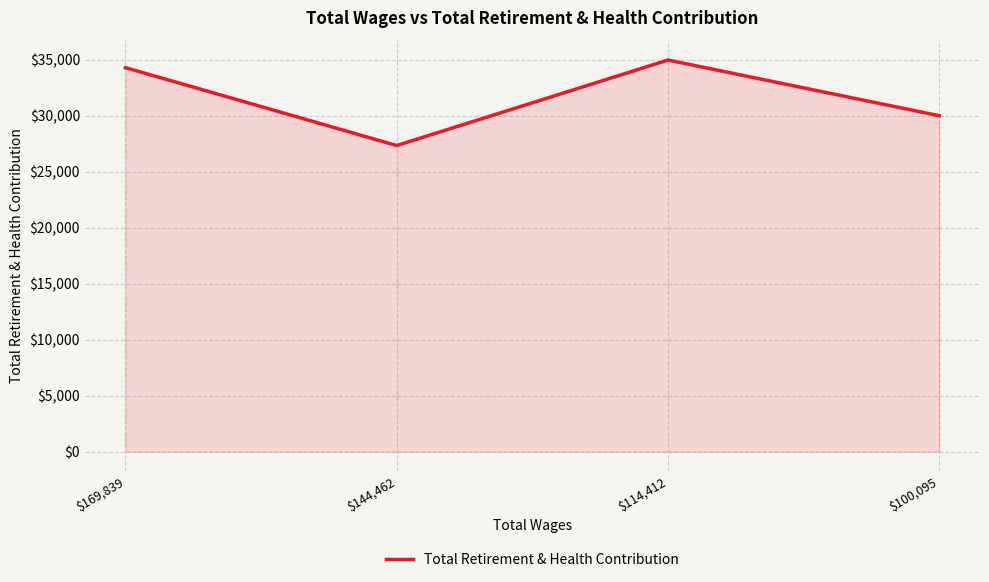

Reading right to left, extract all data points from this chart.

$100,095=29990	$114,412=34959	$144,462=27328	$169,839=34281